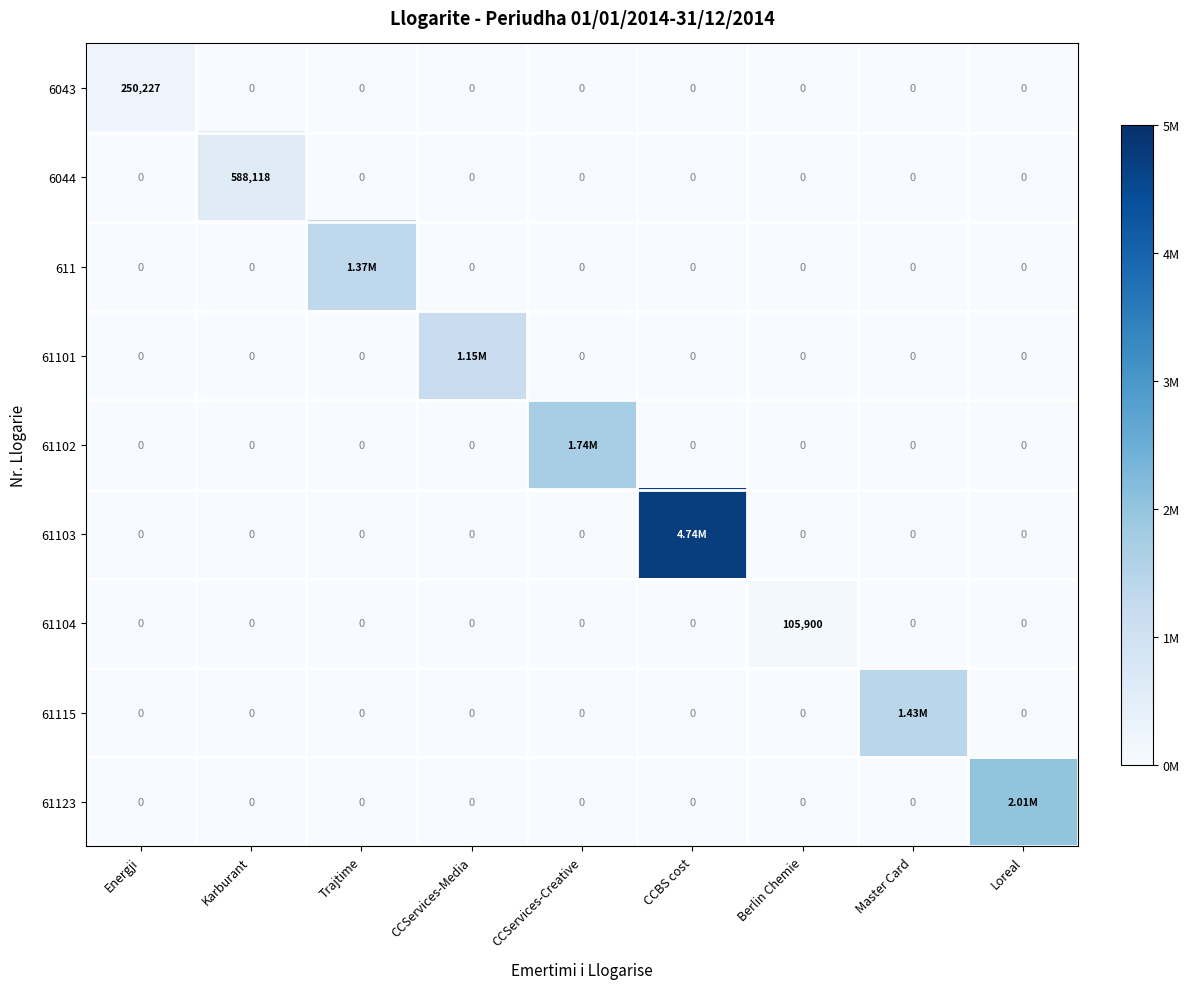

Which series has the largest total across all categories?

61103